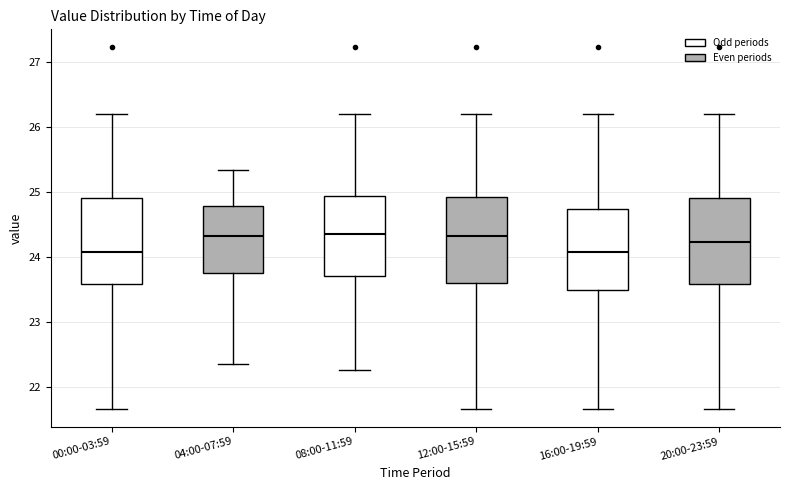

Reading left to right, read every box against the y-axis: the position of its median line, the range the box covers, and the ends of its whiskers. The values are not printed on the chart, so give them approximately, as read against the axis.

00:00-03:59: median 24.1, box 23.6 to 24.9, whiskers 21.7 to 26.2
04:00-07:59: median 24.3, box 23.8 to 24.8, whiskers 22.4 to 25.4
08:00-11:59: median 24.4, box 23.7 to 24.9, whiskers 22.3 to 26.2
12:00-15:59: median 24.3, box 23.6 to 24.9, whiskers 21.7 to 26.2
16:00-19:59: median 24.1, box 23.5 to 24.8, whiskers 21.7 to 26.2
20:00-23:59: median 24.2, box 23.6 to 24.9, whiskers 21.7 to 26.2